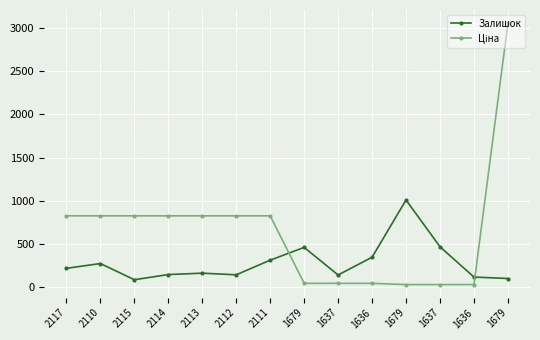

Rank the categories by Залишок value from highest to lowest.

1679, 1637, 1679, 1636, 2111, 2110, 2117, 2113, 2114, 2112, 1637, 1636, 1679, 2115